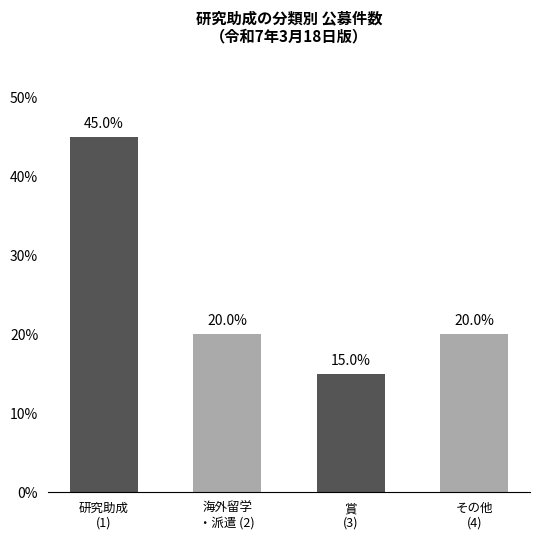

Which category has the lowest value across all series?

賞
(3)